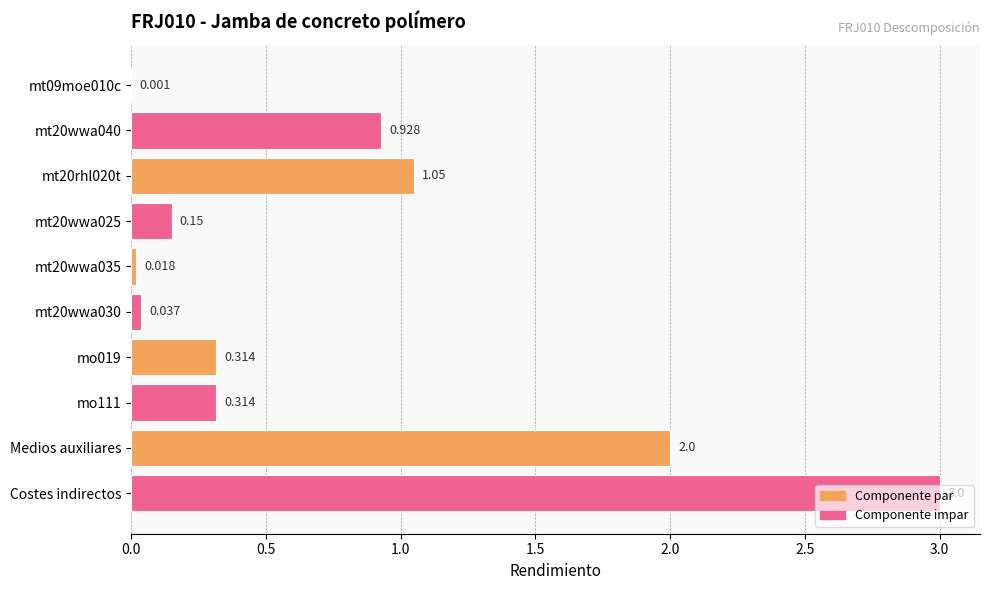

Which category has the highest value across all series?

Costes indirectos